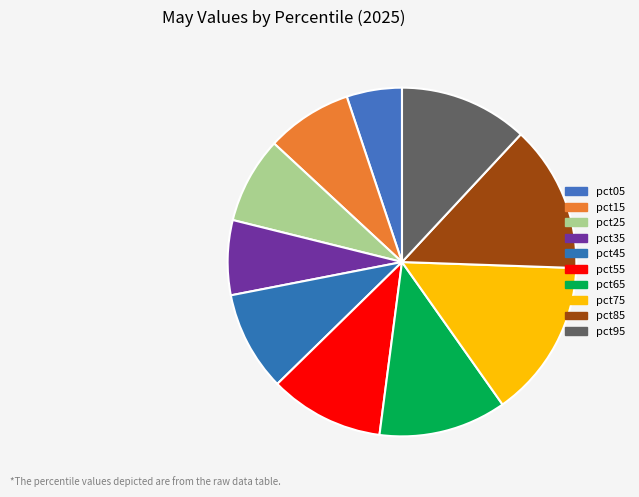

To the nearest percent, what percentage of the pie is pct25?

8%